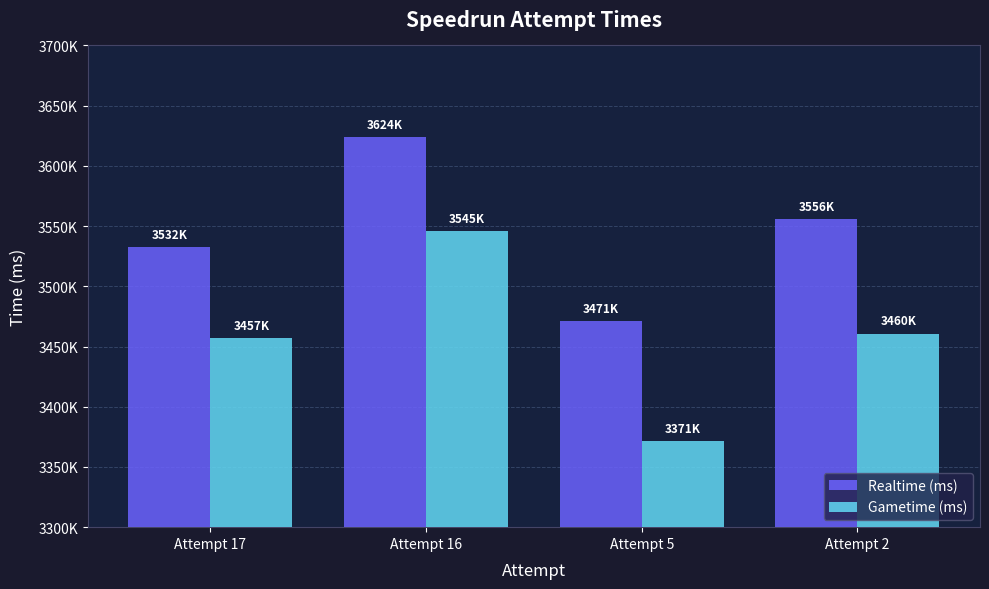

Which category has the lowest value in the Realtime (ms) series?

Attempt 5